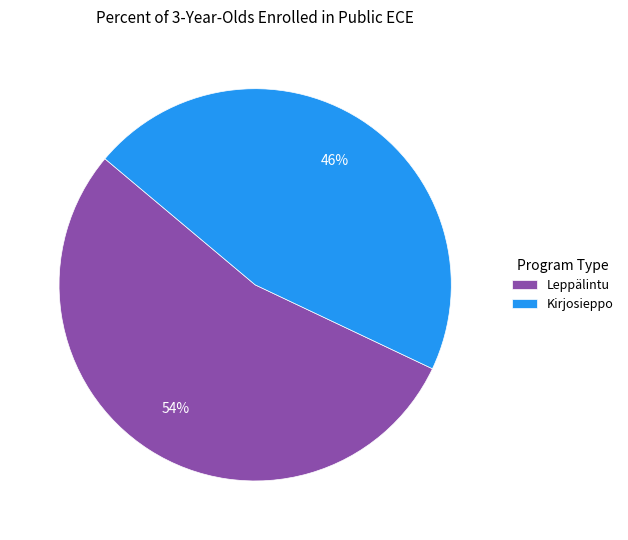

How many segments does this pie chart have?

2